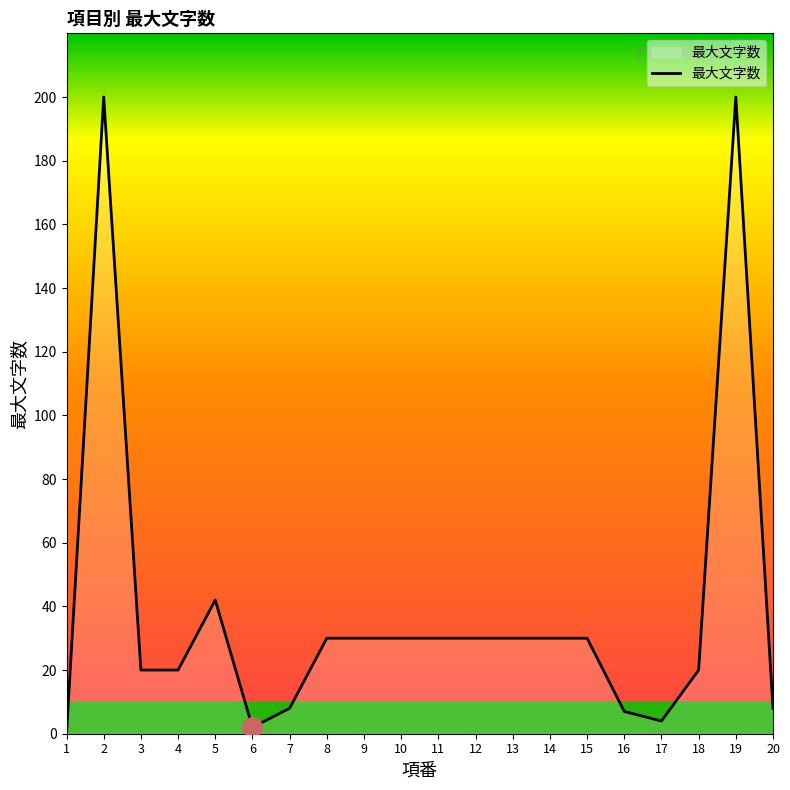

What is the difference between the maximum and minimum values?

200